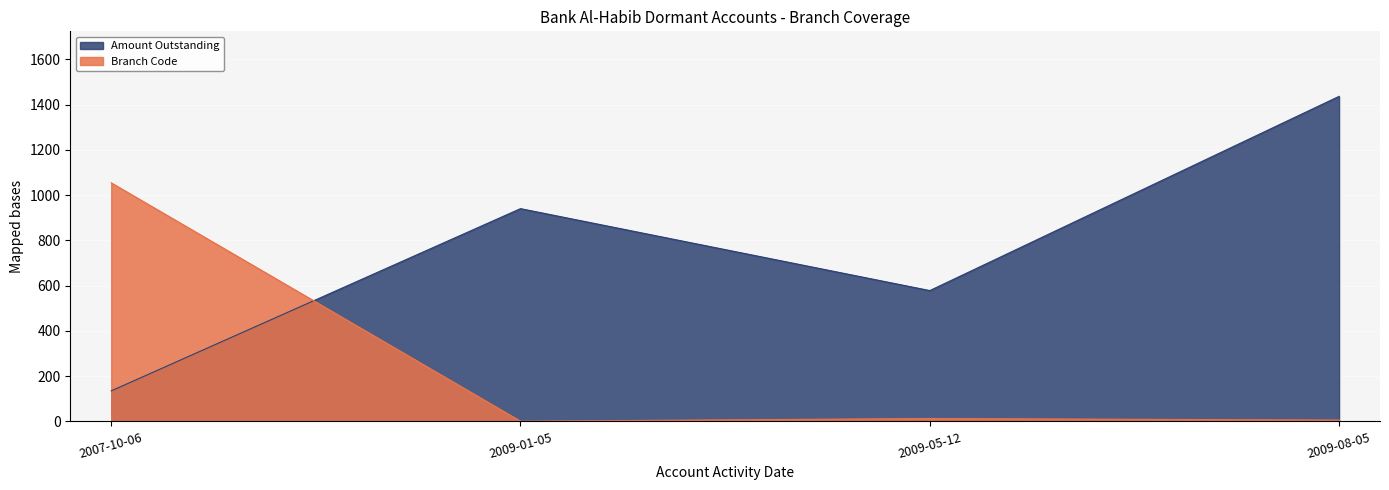

What is the sum of the Amount Outstanding values at 2009-05-12 and 2009-01-05?

1518.1